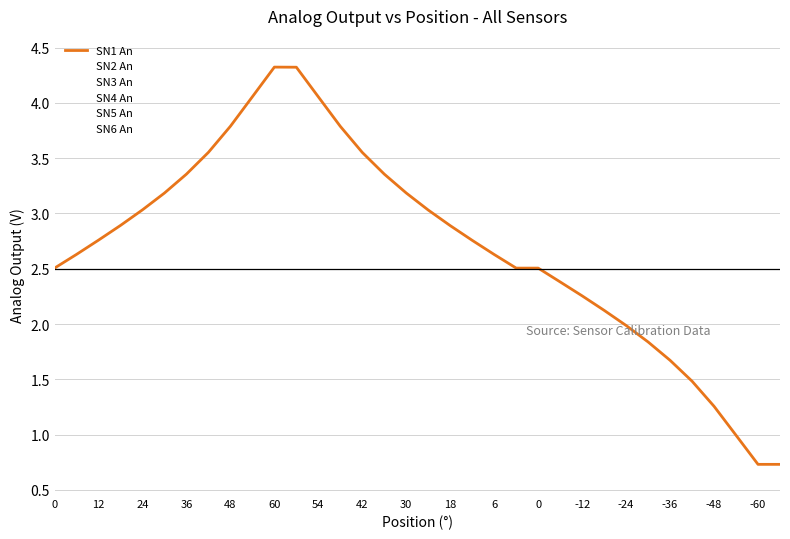

Count the number of data series in this chart.

6